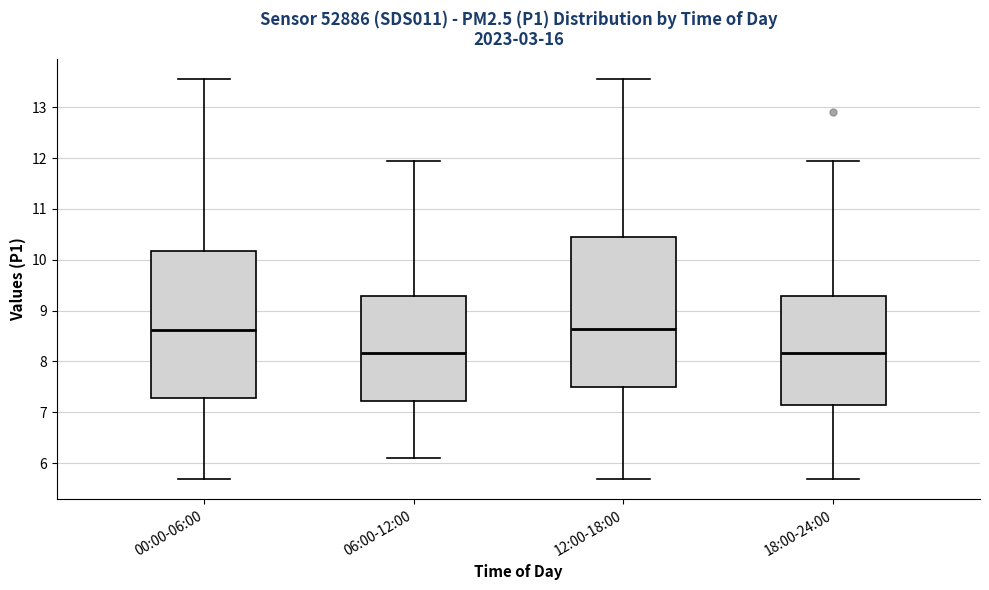

Where is the lower edge of the box for 06:00-12:00 on the y-axis? The values are not printed on the chart, so give them approximately, as read against the axis.

7.2